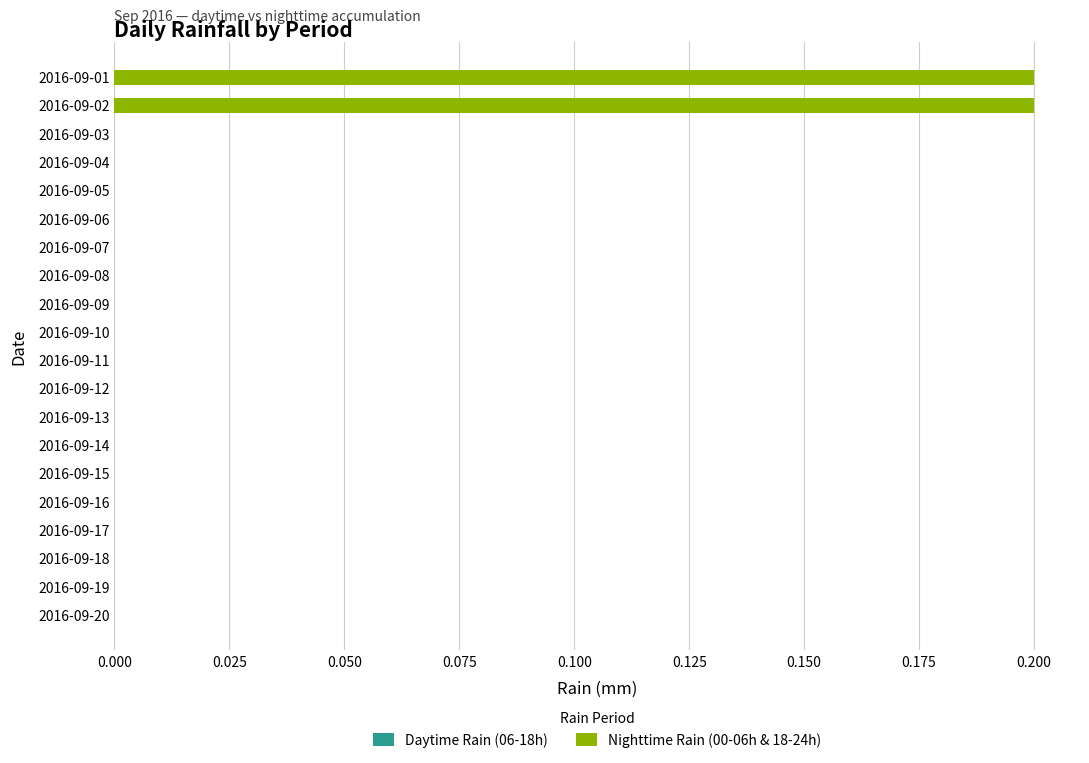

True or false: the data shows 0.1 at 2016-09-05.

False